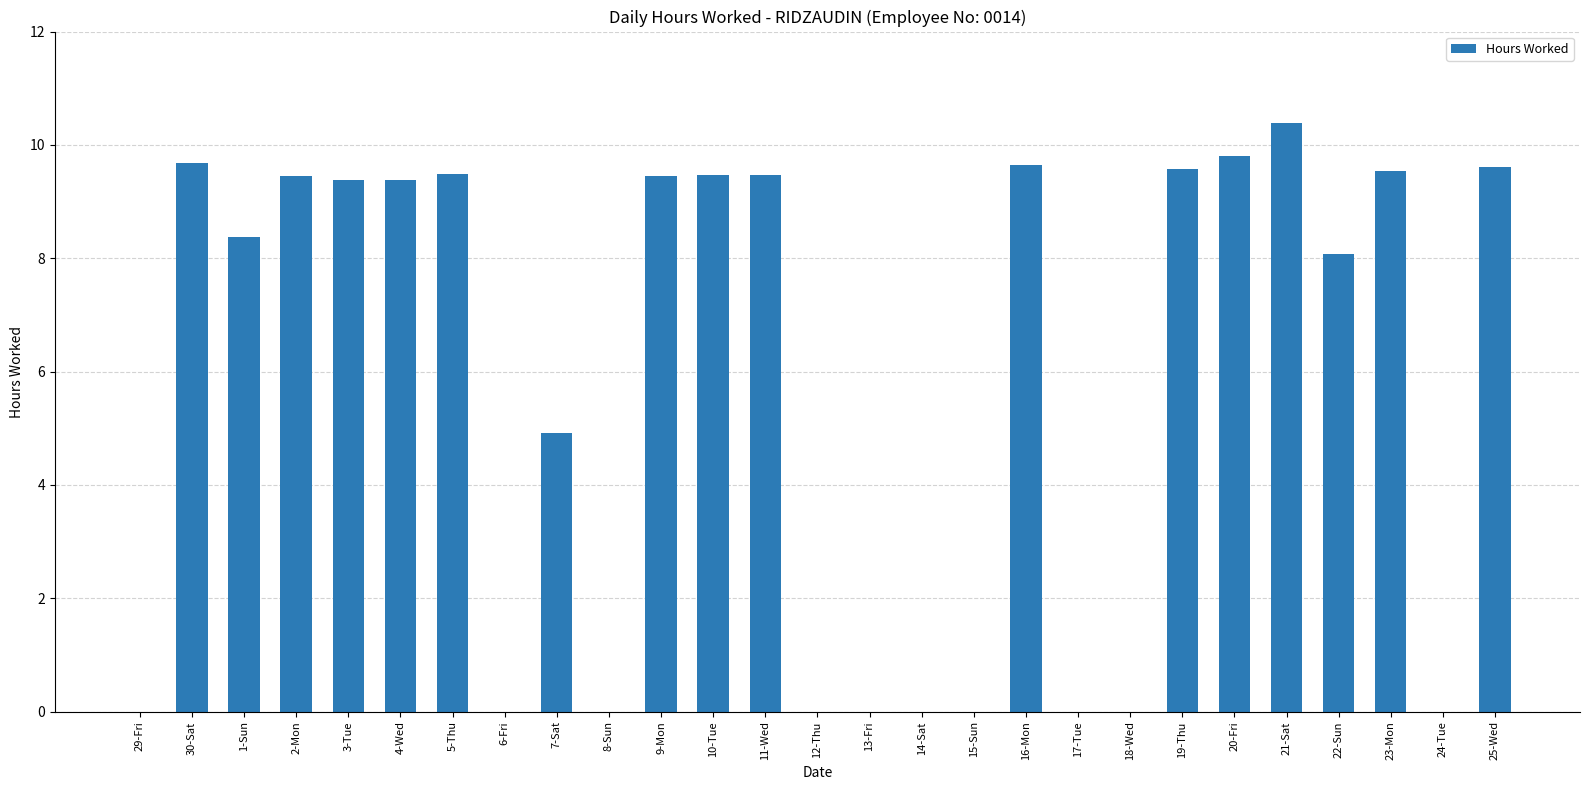

The value at 6-Fri is 6.0. True or false?

False